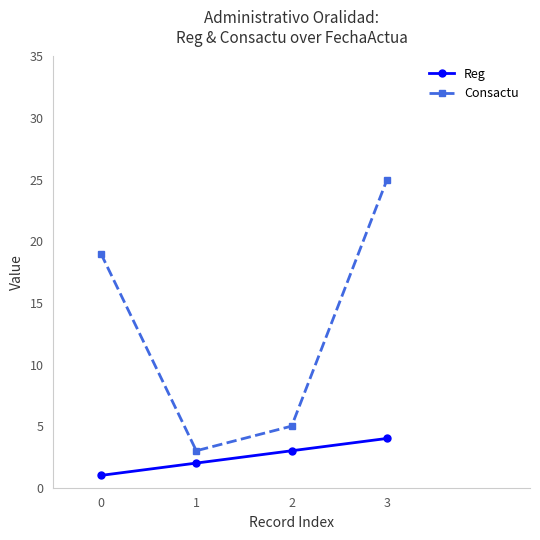

Is it true that Reg equals 2 at 3?

False